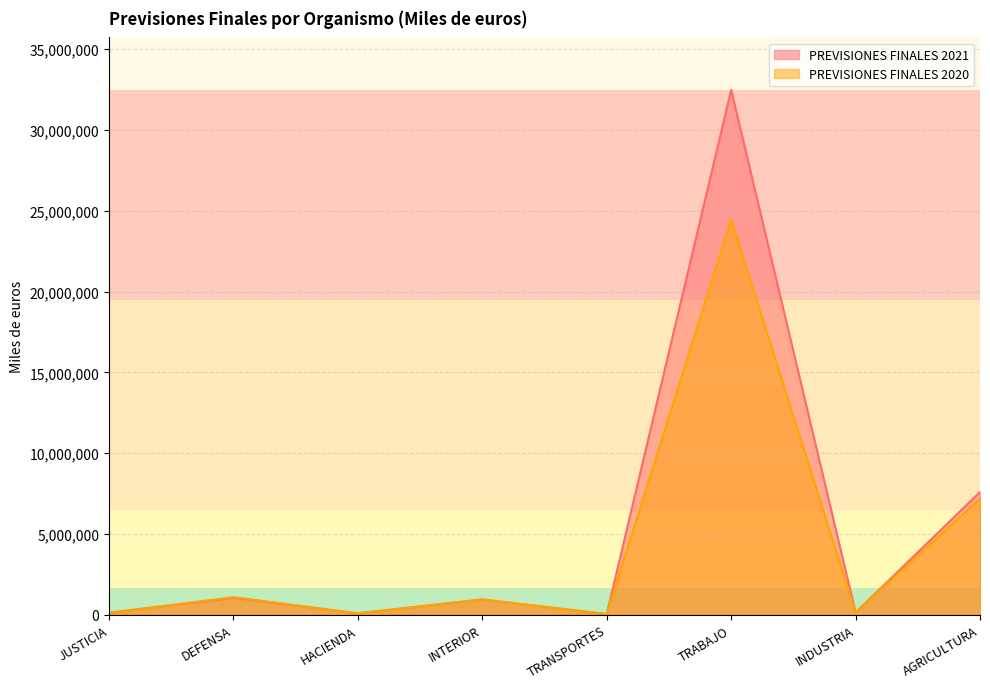

True or false: PREVISIONES FINALES 2020 and PREVISIONES FINALES 2021 intersect in this chart.

True